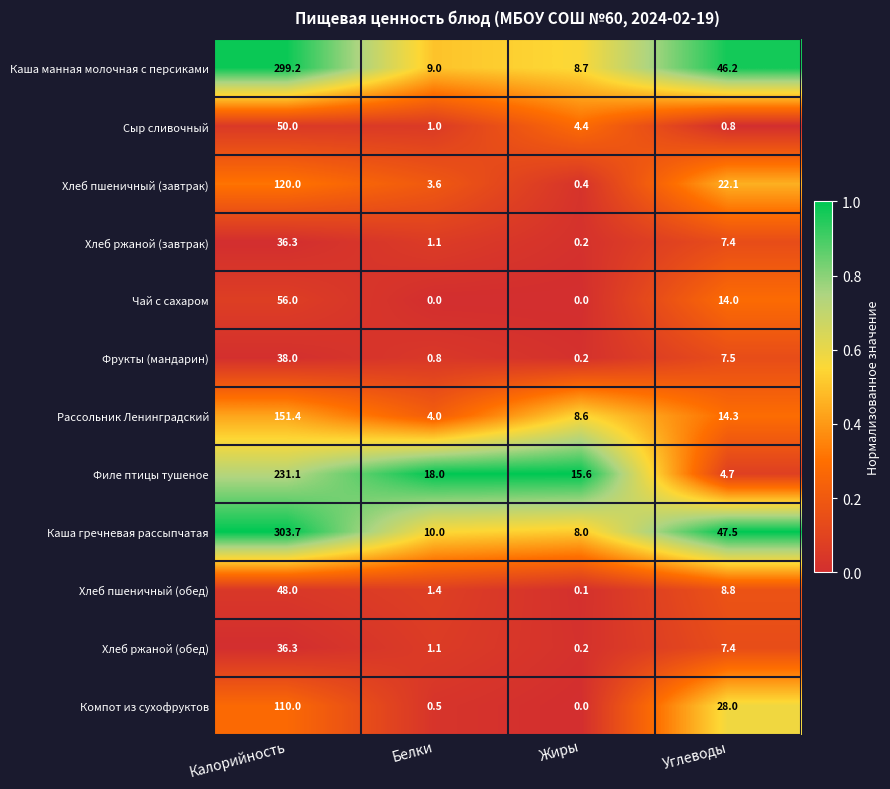

Count the number of categories in the chart.

4